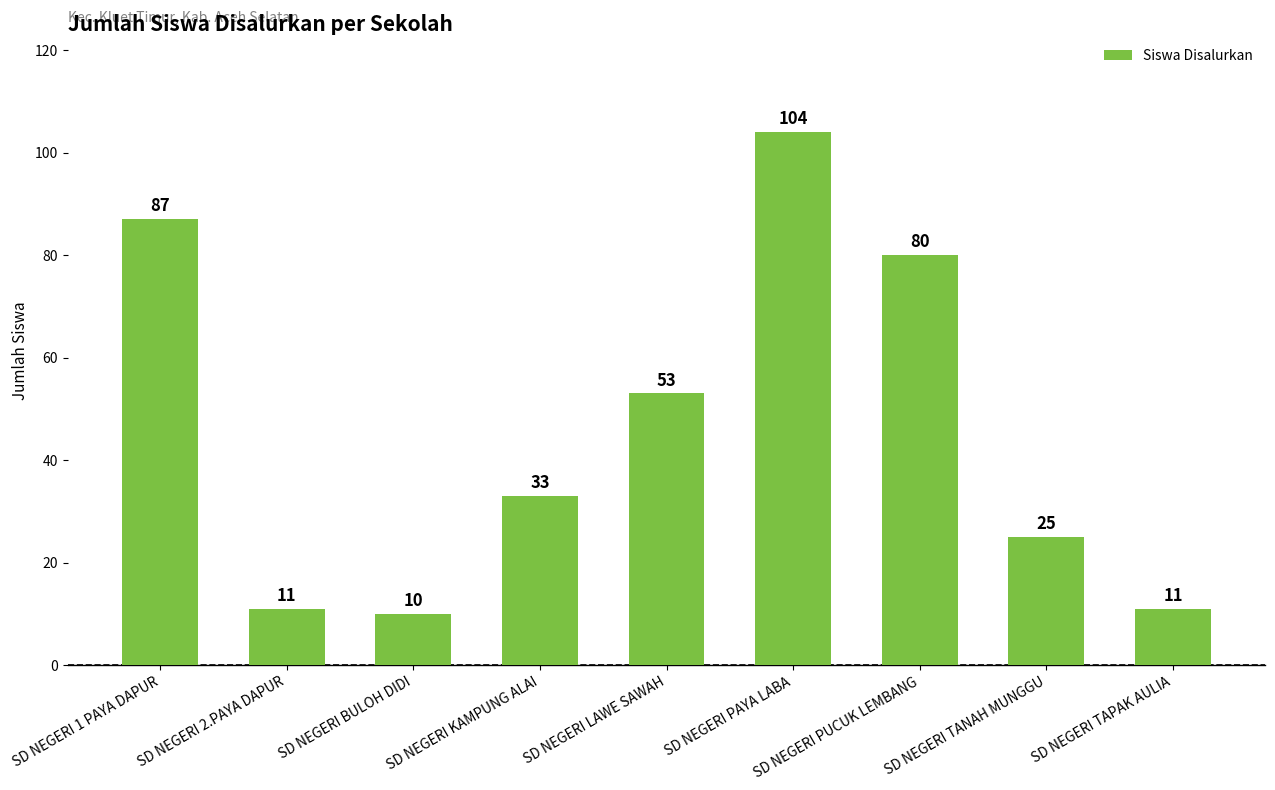

The chart shows a value of 145 at SD NEGERI PAYA LABA. True or false?

False